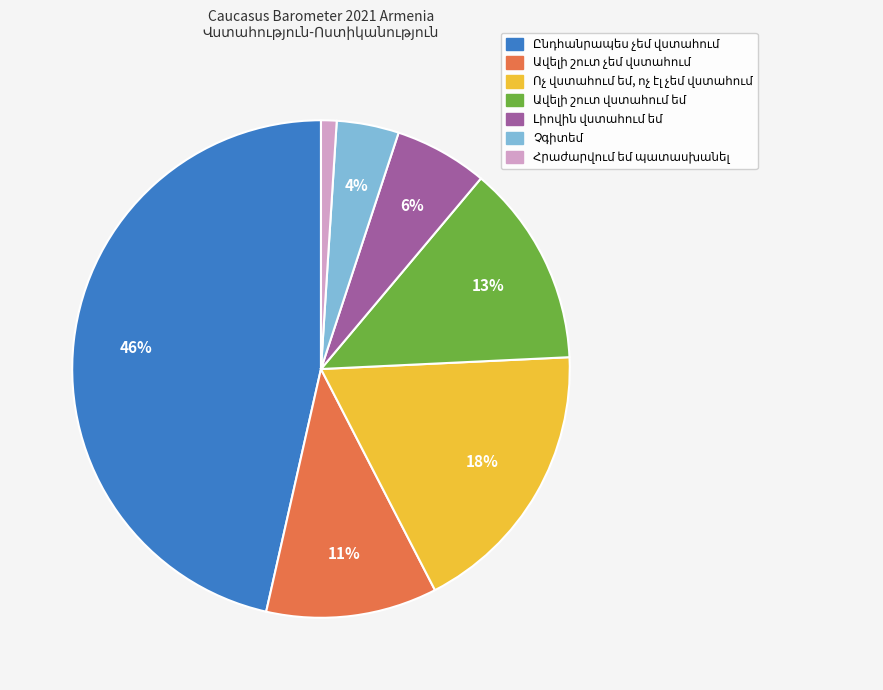

Is there any slice that represents more than half of the pie?

No